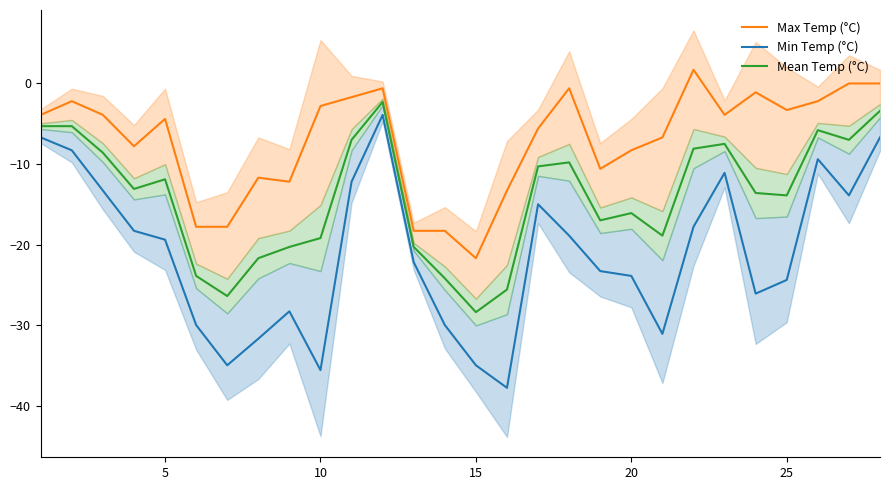

What is the minimum value shown in the chart?

-37.8